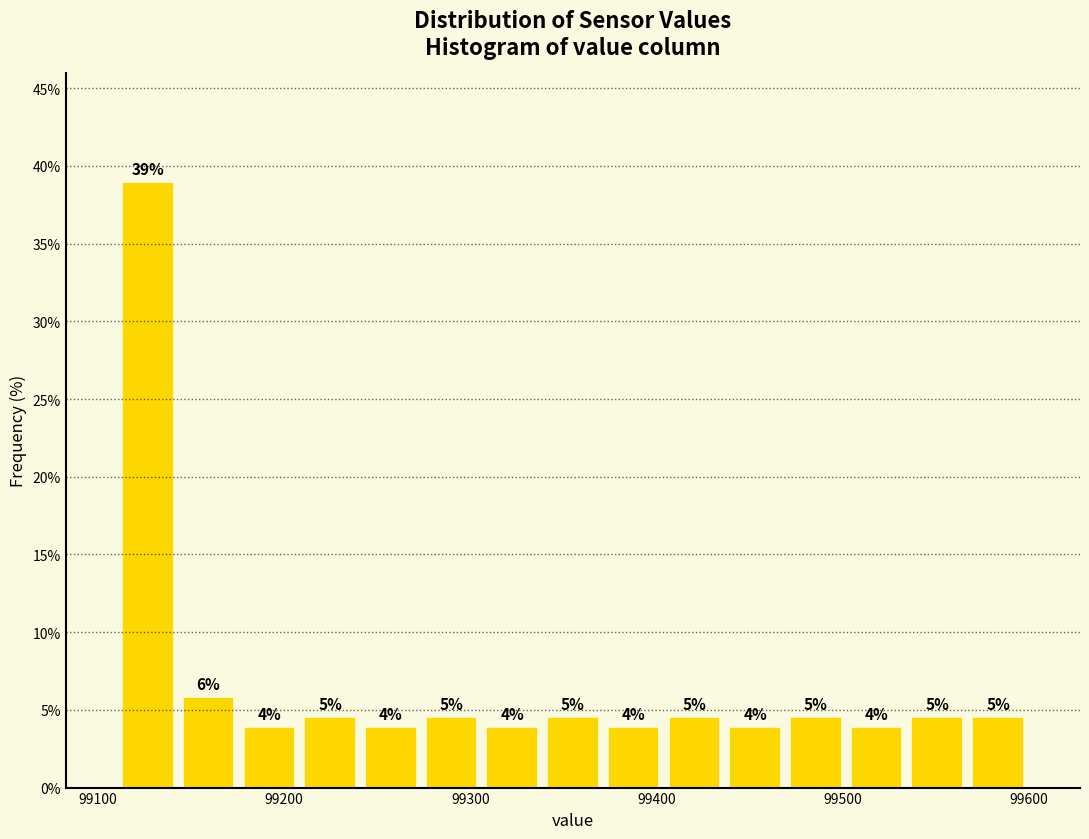

Around what value on the x-axis is the tallest bar? Give the approximate position of its centre, as read against the axis.

99130